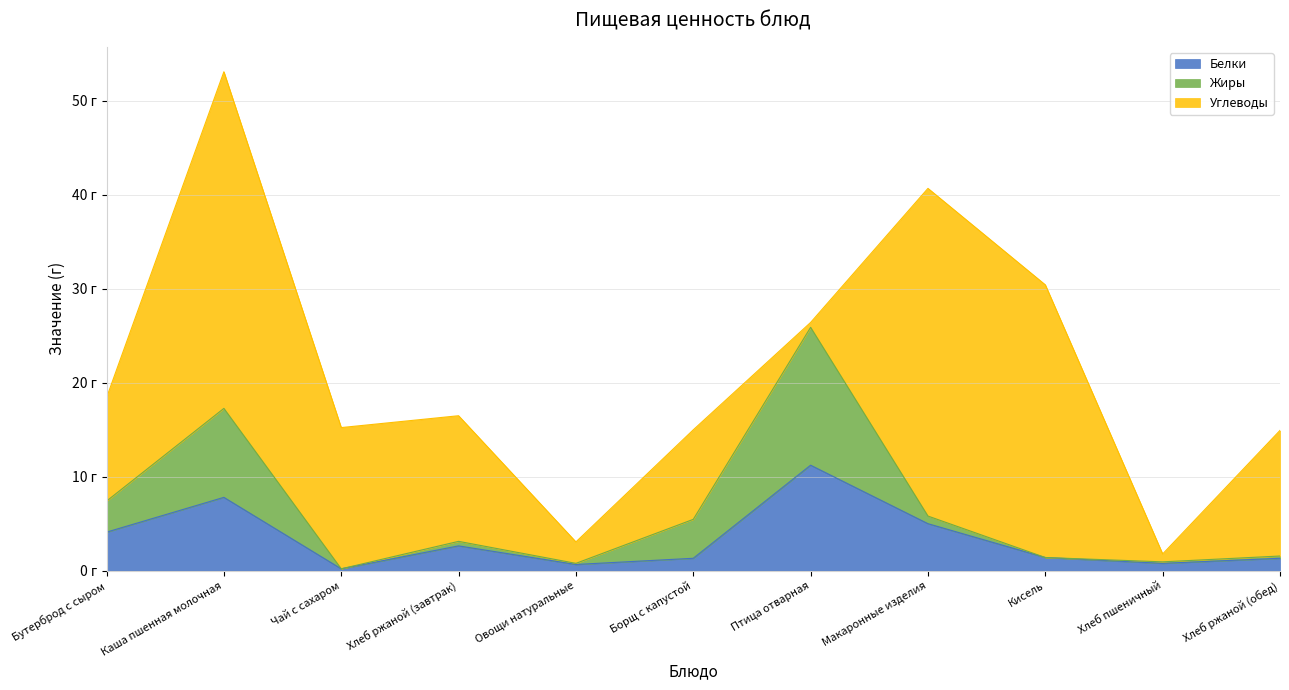

In Белки, how many points are higher than both neighbors (excluding endpoints)?

3